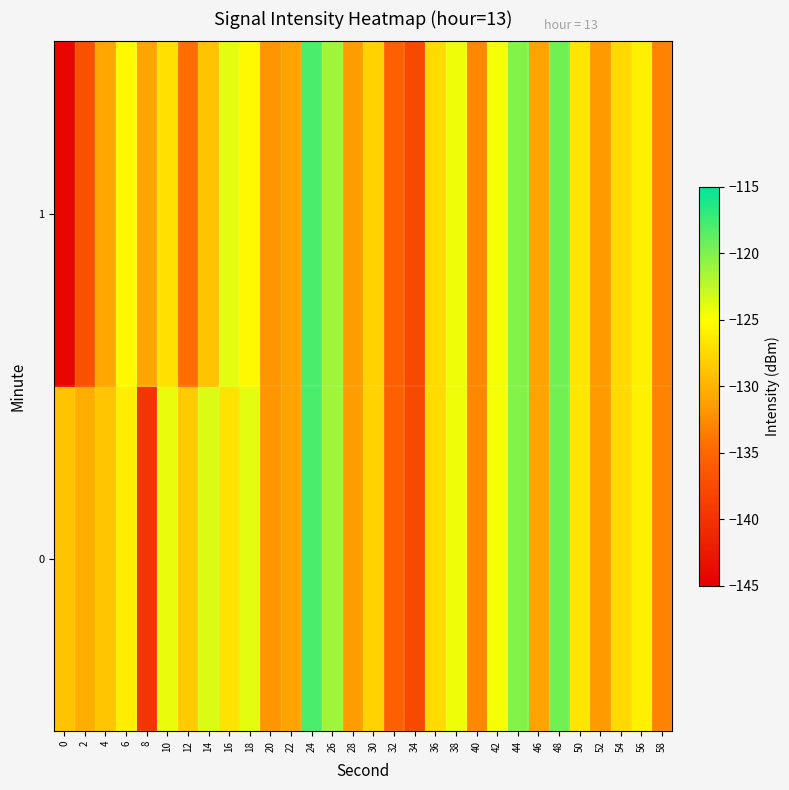

At how many categories does at least one series exceed -121?

3